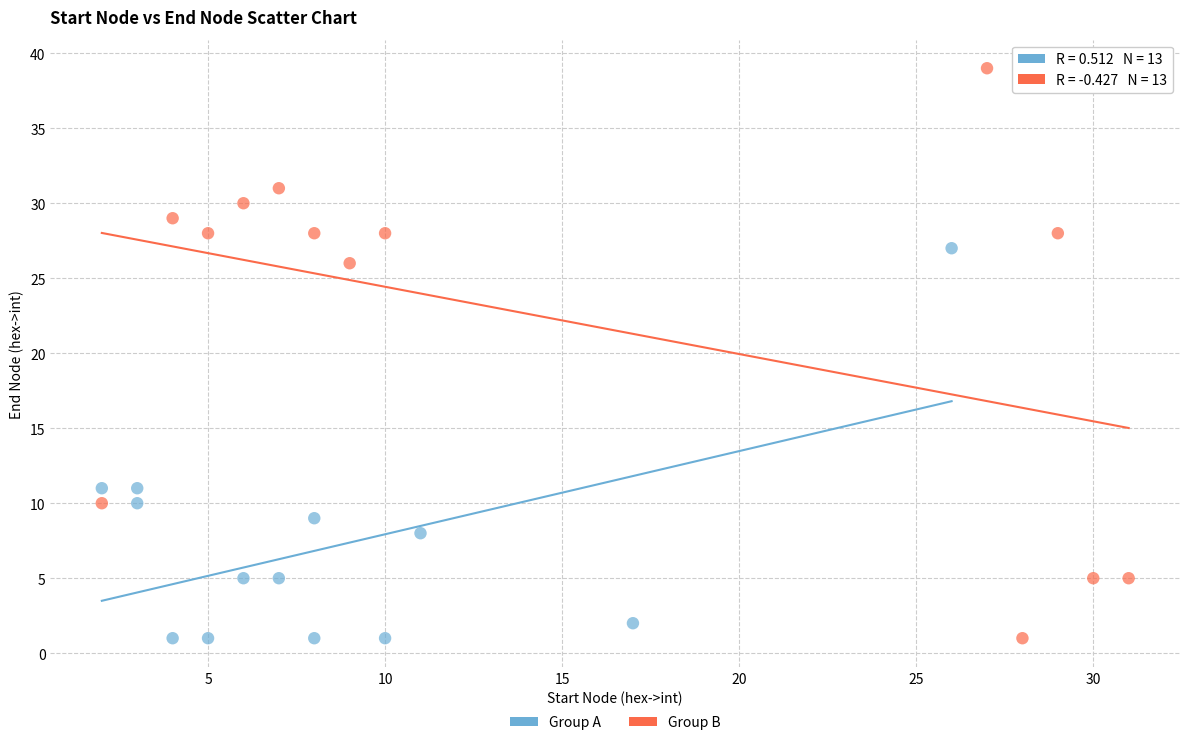

Which series reaches the maximum Y coordinate?

Group B